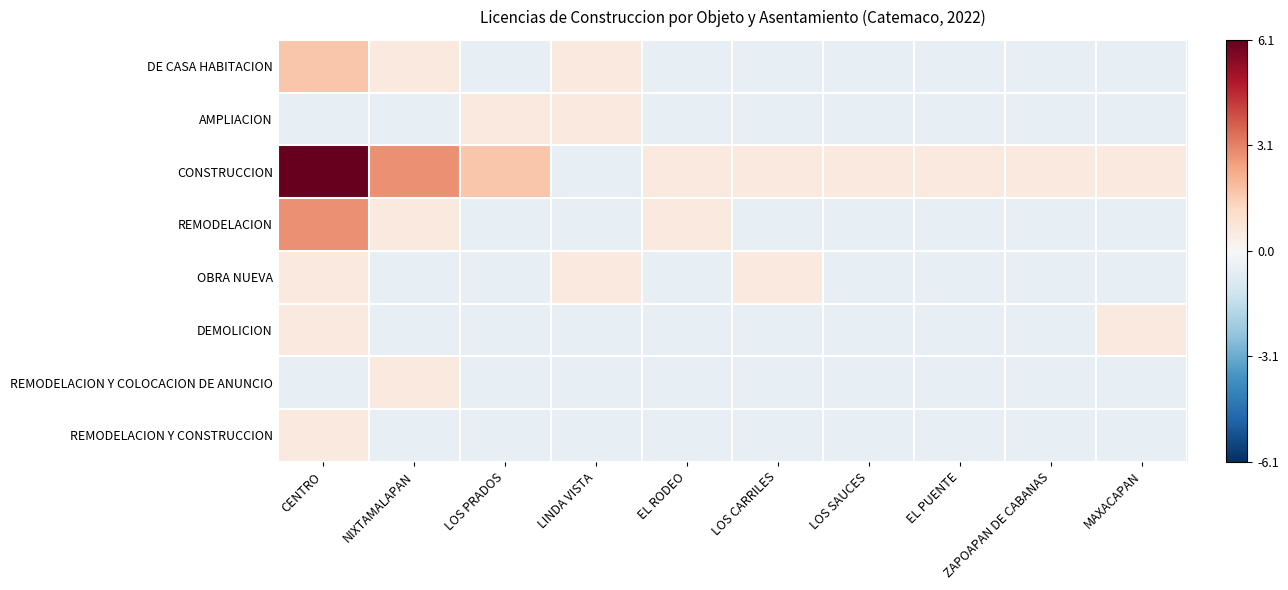

Reading left to right, what are all the values shown in this chart?

DE CASA HABITACION: CENTRO=1.7	NIXTAMALAPAN=0.6	LOS PRADOS=-0.5	LINDA VISTA=0.6	EL RODEO=-0.5	LOS CARRILES=-0.5	LOS SAUCES=-0.5	EL PUENTE=-0.5	ZAPOAPAN DE CABANAS=-0.5	MAXACAPAN=-0.5
AMPLIACION: CENTRO=-0.5	NIXTAMALAPAN=-0.5	LOS PRADOS=0.6	LINDA VISTA=0.6	EL RODEO=-0.5	LOS CARRILES=-0.5	LOS SAUCES=-0.5	EL PUENTE=-0.5	ZAPOAPAN DE CABANAS=-0.5	MAXACAPAN=-0.5
CONSTRUCCION: CENTRO=6.1	NIXTAMALAPAN=2.8	LOS PRADOS=1.7	LINDA VISTA=-0.5	EL RODEO=0.6	LOS CARRILES=0.6	LOS SAUCES=0.6	EL PUENTE=0.6	ZAPOAPAN DE CABANAS=0.6	MAXACAPAN=0.6
REMODELACION: CENTRO=2.8	NIXTAMALAPAN=0.6	LOS PRADOS=-0.5	LINDA VISTA=-0.5	EL RODEO=0.6	LOS CARRILES=-0.5	LOS SAUCES=-0.5	EL PUENTE=-0.5	ZAPOAPAN DE CABANAS=-0.5	MAXACAPAN=-0.5
OBRA NUEVA: CENTRO=0.6	NIXTAMALAPAN=-0.5	LOS PRADOS=-0.5	LINDA VISTA=0.6	EL RODEO=-0.5	LOS CARRILES=0.6	LOS SAUCES=-0.5	EL PUENTE=-0.5	ZAPOAPAN DE CABANAS=-0.5	MAXACAPAN=-0.5
DEMOLICION: CENTRO=0.6	NIXTAMALAPAN=-0.5	LOS PRADOS=-0.5	LINDA VISTA=-0.5	EL RODEO=-0.5	LOS CARRILES=-0.5	LOS SAUCES=-0.5	EL PUENTE=-0.5	ZAPOAPAN DE CABANAS=-0.5	MAXACAPAN=0.6
REMODELACION Y COLOCACION DE ANUNCIO: CENTRO=-0.5	NIXTAMALAPAN=0.6	LOS PRADOS=-0.5	LINDA VISTA=-0.5	EL RODEO=-0.5	LOS CARRILES=-0.5	LOS SAUCES=-0.5	EL PUENTE=-0.5	ZAPOAPAN DE CABANAS=-0.5	MAXACAPAN=-0.5
REMODELACION Y CONSTRUCCION: CENTRO=0.6	NIXTAMALAPAN=-0.5	LOS PRADOS=-0.5	LINDA VISTA=-0.5	EL RODEO=-0.5	LOS CARRILES=-0.5	LOS SAUCES=-0.5	EL PUENTE=-0.5	ZAPOAPAN DE CABANAS=-0.5	MAXACAPAN=-0.5